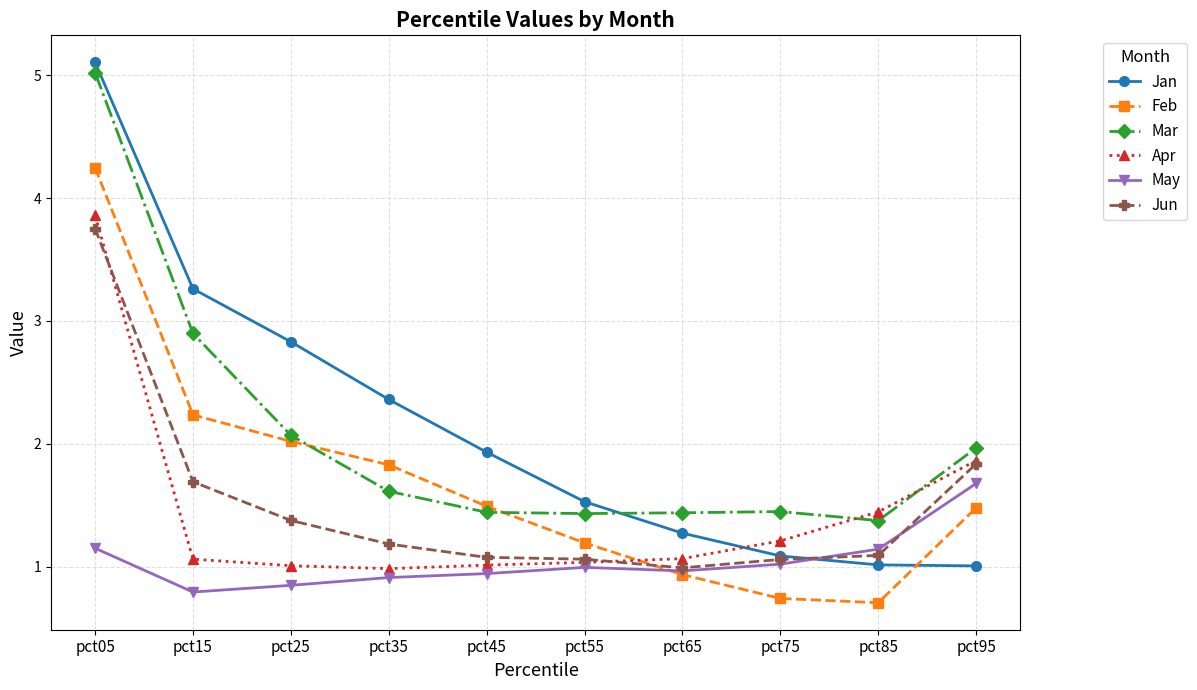

What is the value of the Apr point at the 10th from the left?

1.9